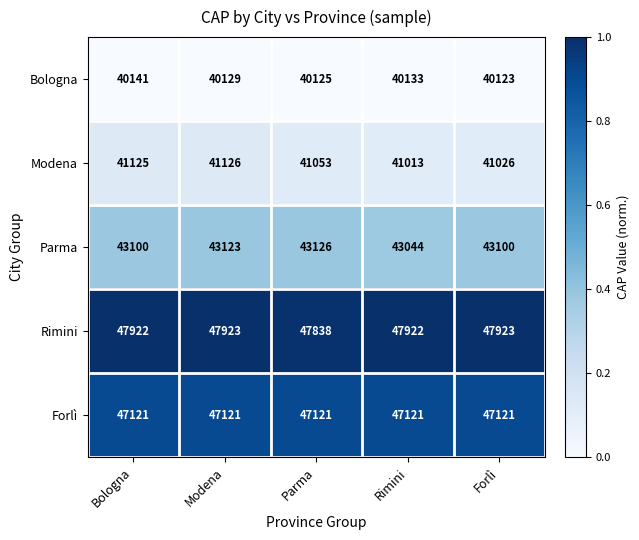

What is the spread (max minus min) of values at Bologna?

7781